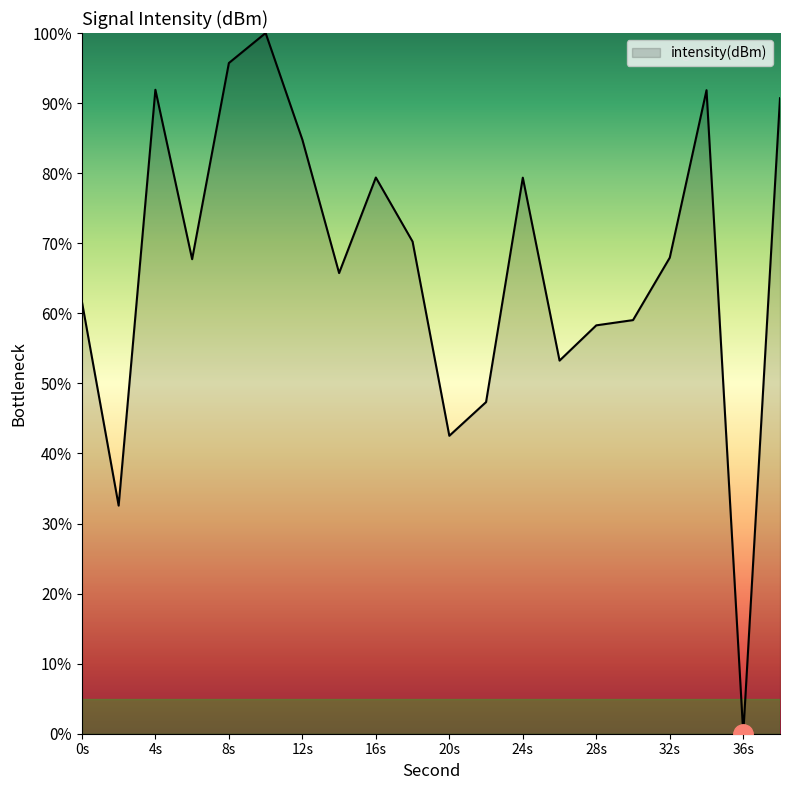

What is the difference between the maximum and minimum values?

100.0